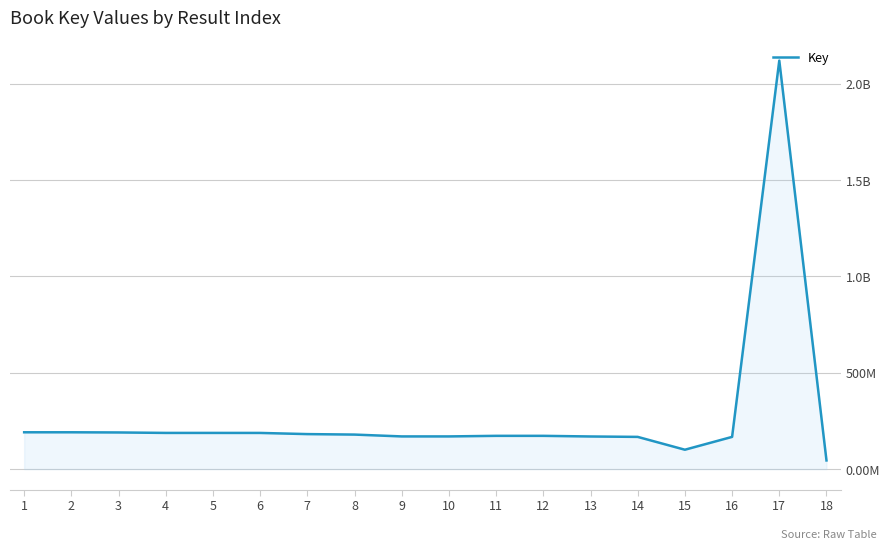

What value does the data have at 2?

191330416